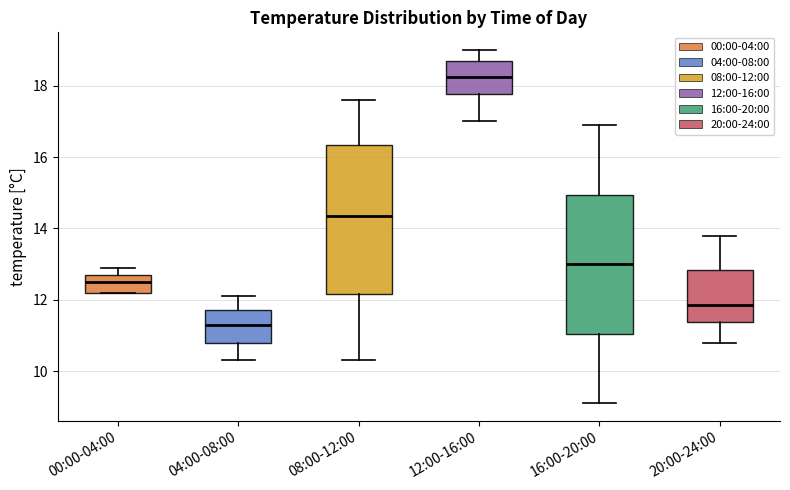

Which box's median line is the lowest?

04:00-08:00